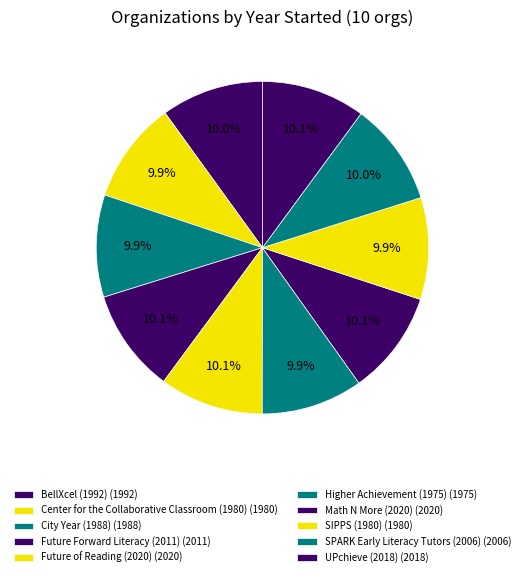

Count the number of slices in the pie.

10